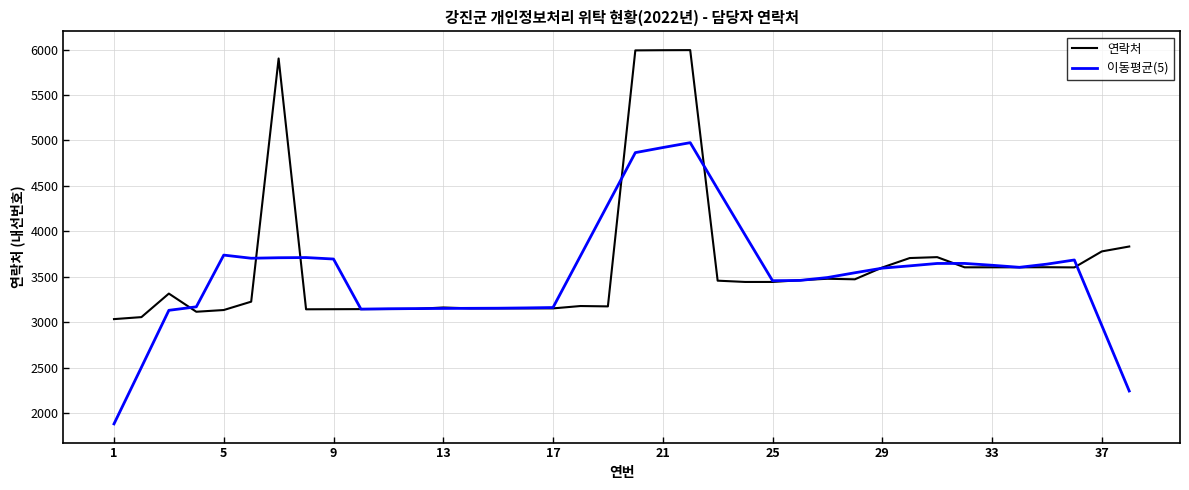

How many lines are shown in the chart?

2